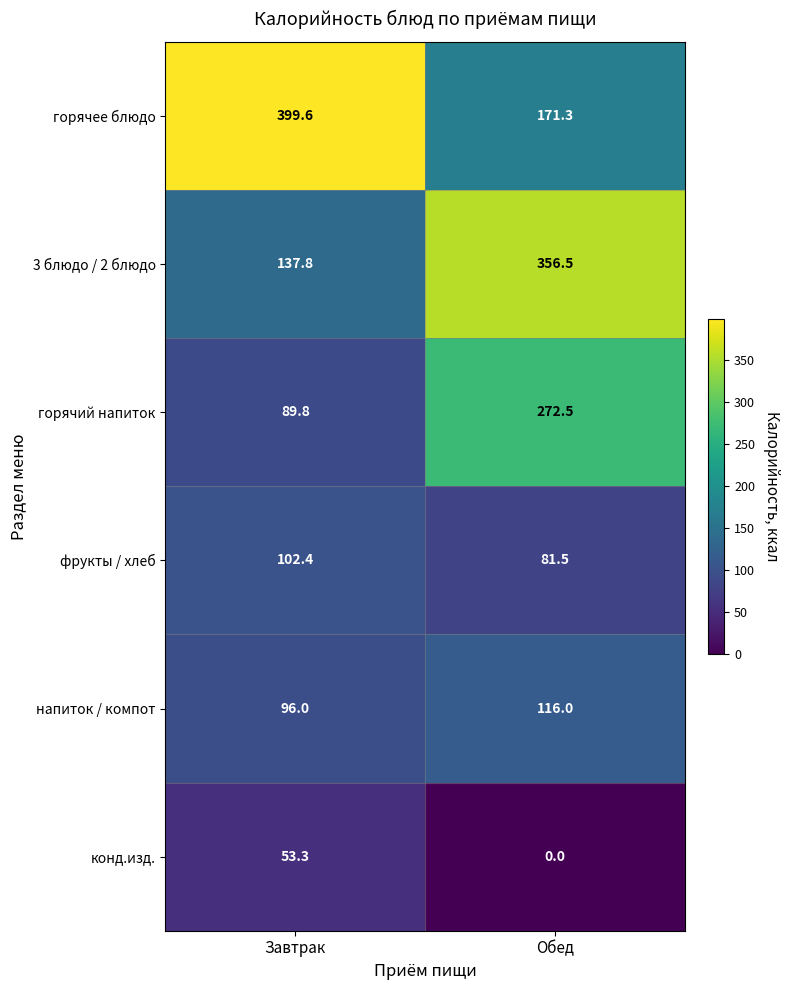

Which has a higher value, Обед or Завтрак?

Завтрак